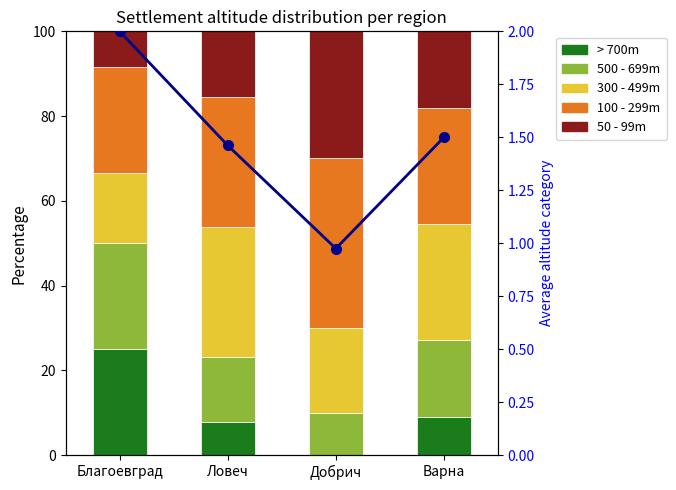

What is the lowest value of the 100 - 299m series?

25.0